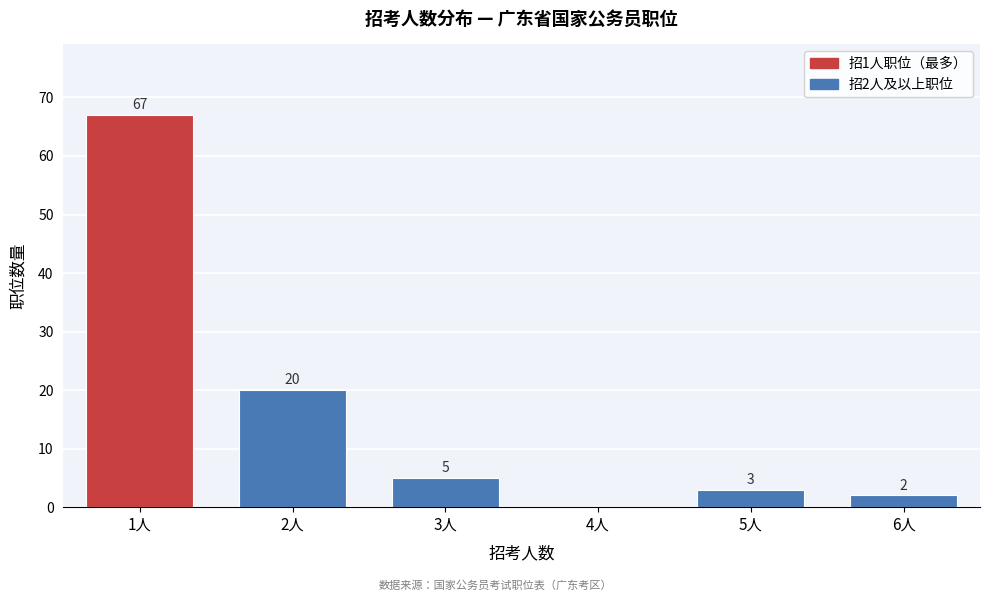

Reading left to right, what are all the values shown in this chart?

1人=67	2人=20	3人=5	4人=0	5人=3	6人=2